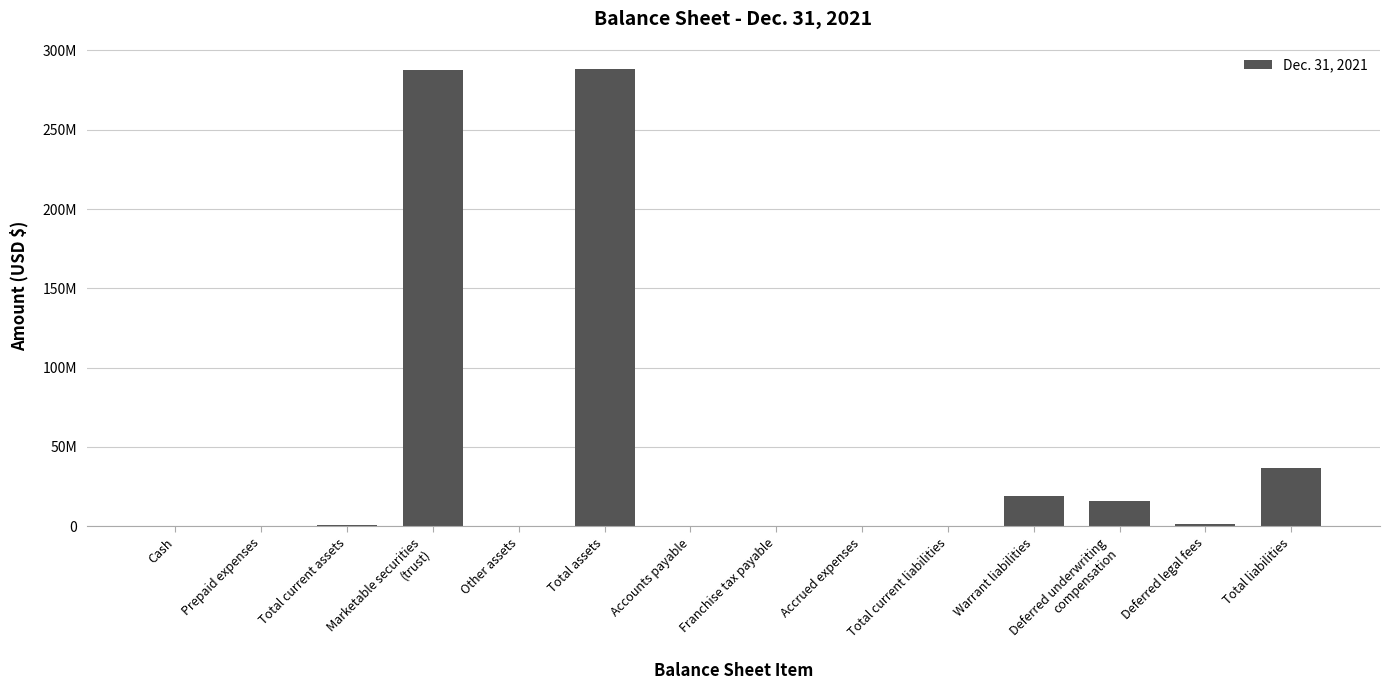

Are the bars horizontal?

No